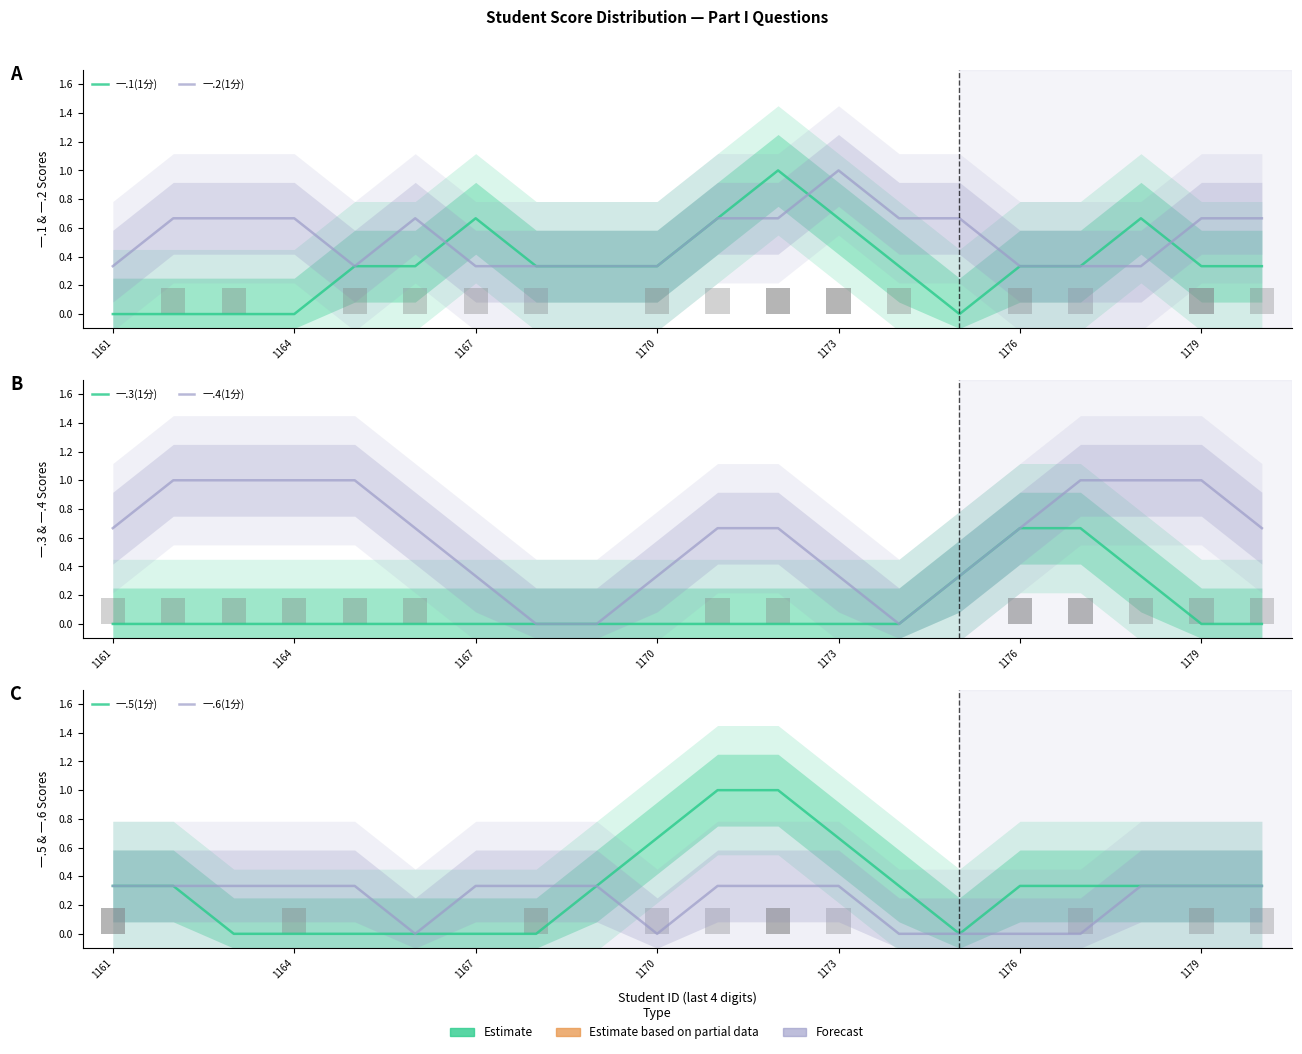

Reading right to left, extract all data points from this chart.

一.1(1分): 0.3	0.3	0.7	0.3	0.3	0.0	0.3	0.7	1.0	0.7	0.3	0.3	0.3	0.7	0.3	0.3	0.0	0.0	0.0	0.0
一.2(1分): 0.7	0.7	0.3	0.3	0.3	0.7	0.7	1.0	0.7	0.7	0.3	0.3	0.3	0.3	0.7	0.3	0.7	0.7	0.7	0.3
一.3(1分): 0.0	0.0	0.3	0.7	0.7	0.3	0.0	0.0	0.0	0.0	0.0	0.0	0.0	0.0	0.0	0.0	0.0	0.0	0.0	0.0
一.4(1分): 0.7	1.0	1.0	1.0	0.7	0.3	0.0	0.3	0.7	0.7	0.3	0.0	0.0	0.3	0.7	1.0	1.0	1.0	1.0	0.7
一.5(1分): 0.3	0.3	0.3	0.3	0.3	0.0	0.3	0.7	1.0	1.0	0.7	0.3	0.0	0.0	0.0	0.0	0.0	0.0	0.3	0.3
一.6(1分): 0.3	0.3	0.3	0.0	0.0	0.0	0.0	0.3	0.3	0.3	0.0	0.3	0.3	0.3	0.0	0.3	0.3	0.3	0.3	0.3